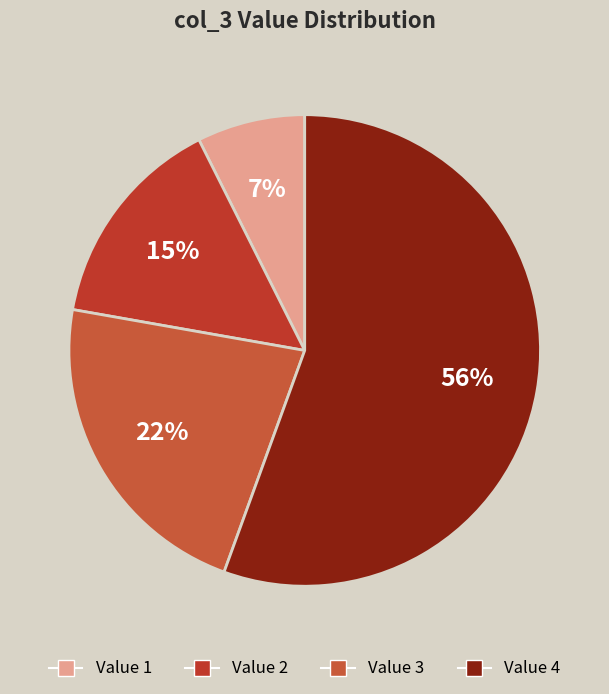

How many segments does this pie chart have?

4